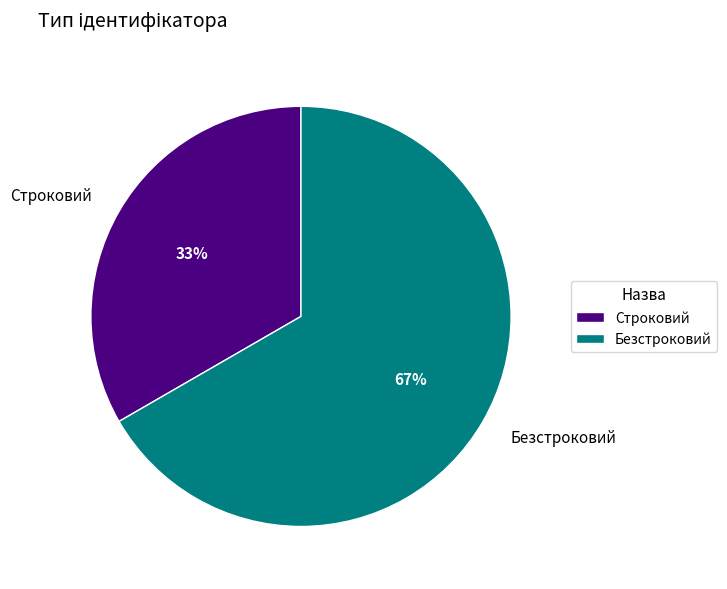

What percentage is the Строковий slice, to the nearest percent?

33%